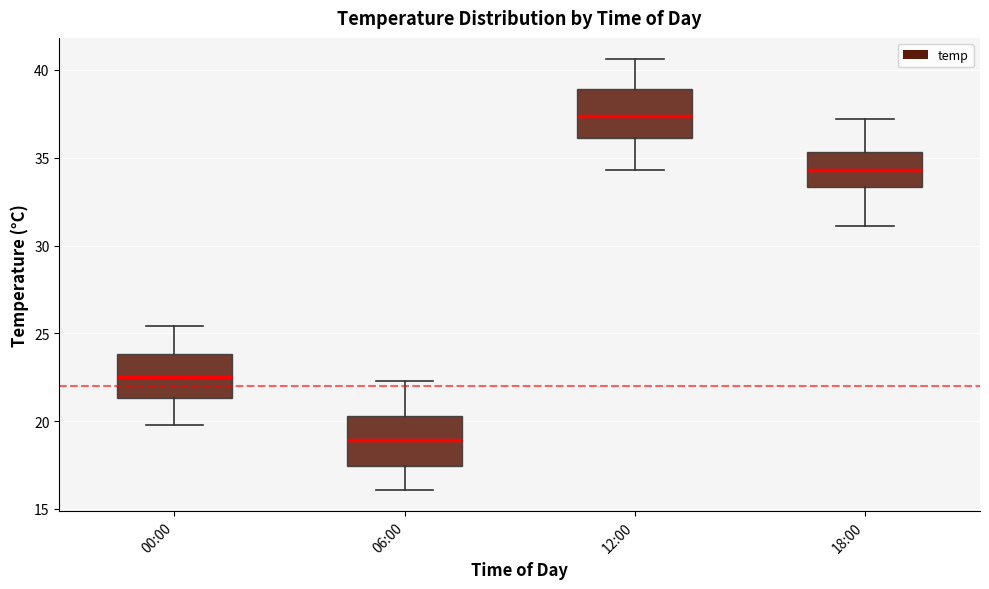

Which box's median line is the highest?

12:00